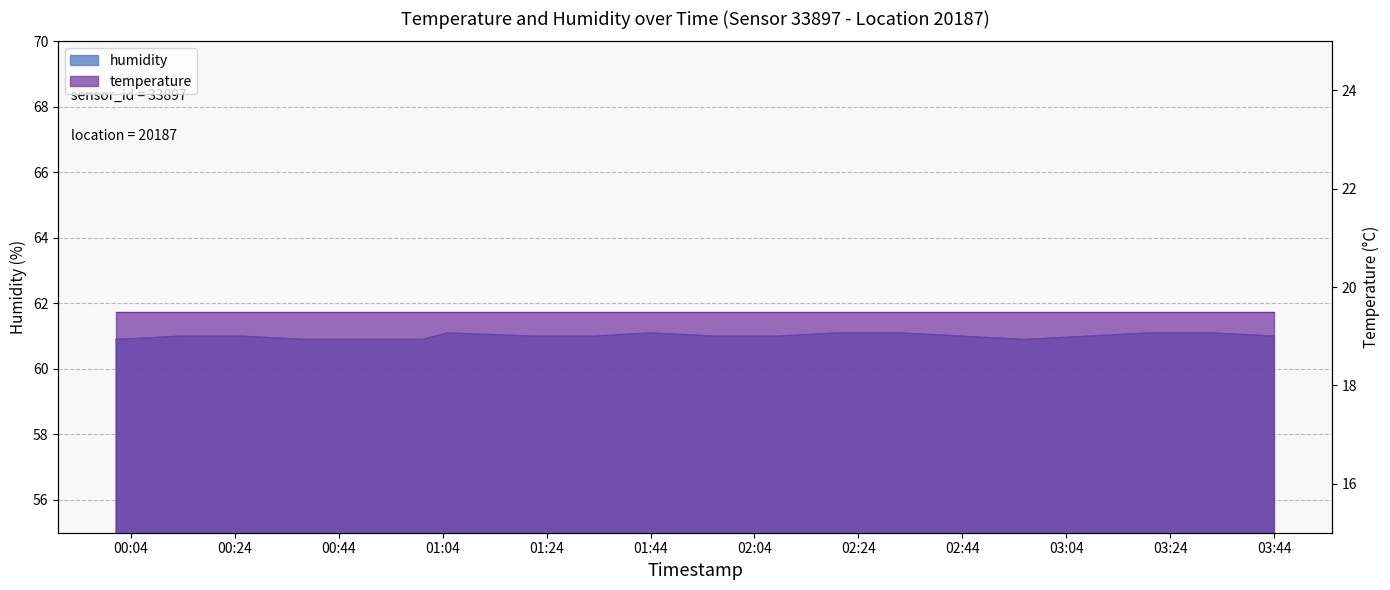

The chart shows a value of 61.1 at 01:43. True or false?

True